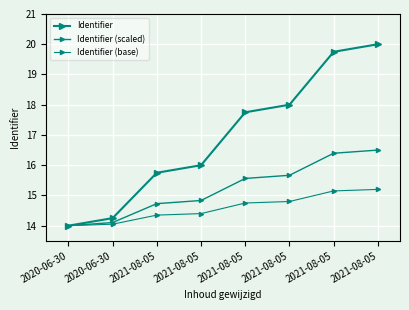

Reading left to right, transcribe all the data shown in this chart.

Identifier: 14.0	14.2	15.8	16.0	17.8	18.0	19.8	20.0
Identifier (scaled): 14.0	14.1	14.7	14.8	15.6	15.7	16.4	16.5
Identifier (base): 14.0	14.1	14.3	14.4	14.8	14.8	15.2	15.2